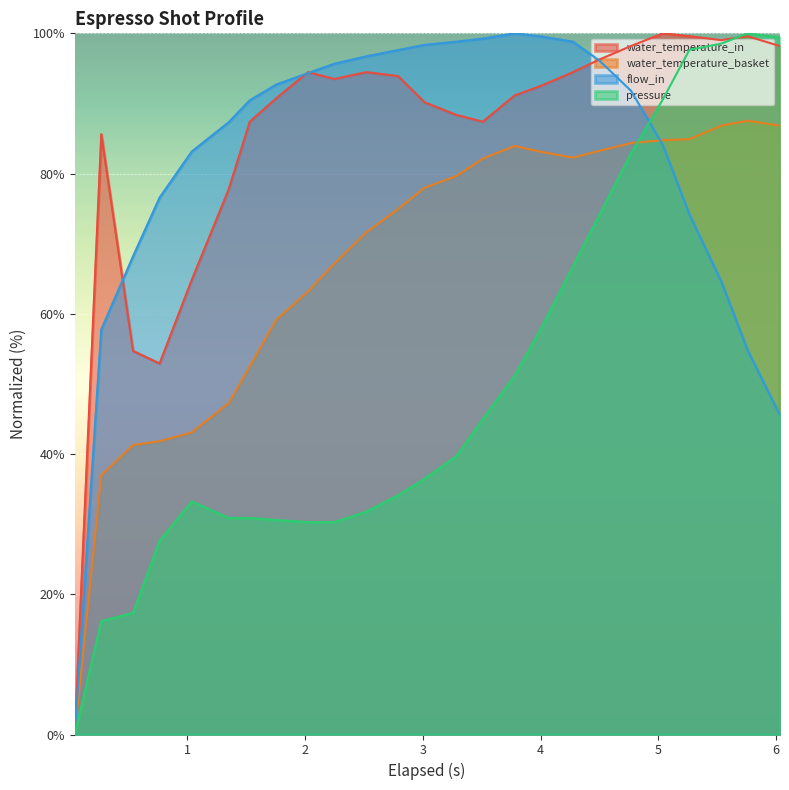

What is the highest value of the water_temperature_basket series?

87.5